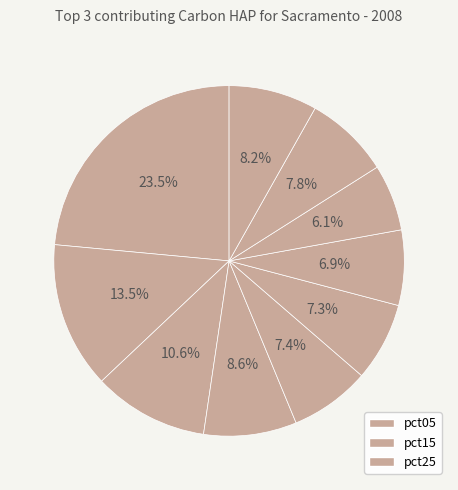

Rank the categories by value from lowest to highest.

pct75, pct65, pct55, pct45, pct85, pct95, pct35, pct25, pct15, pct05